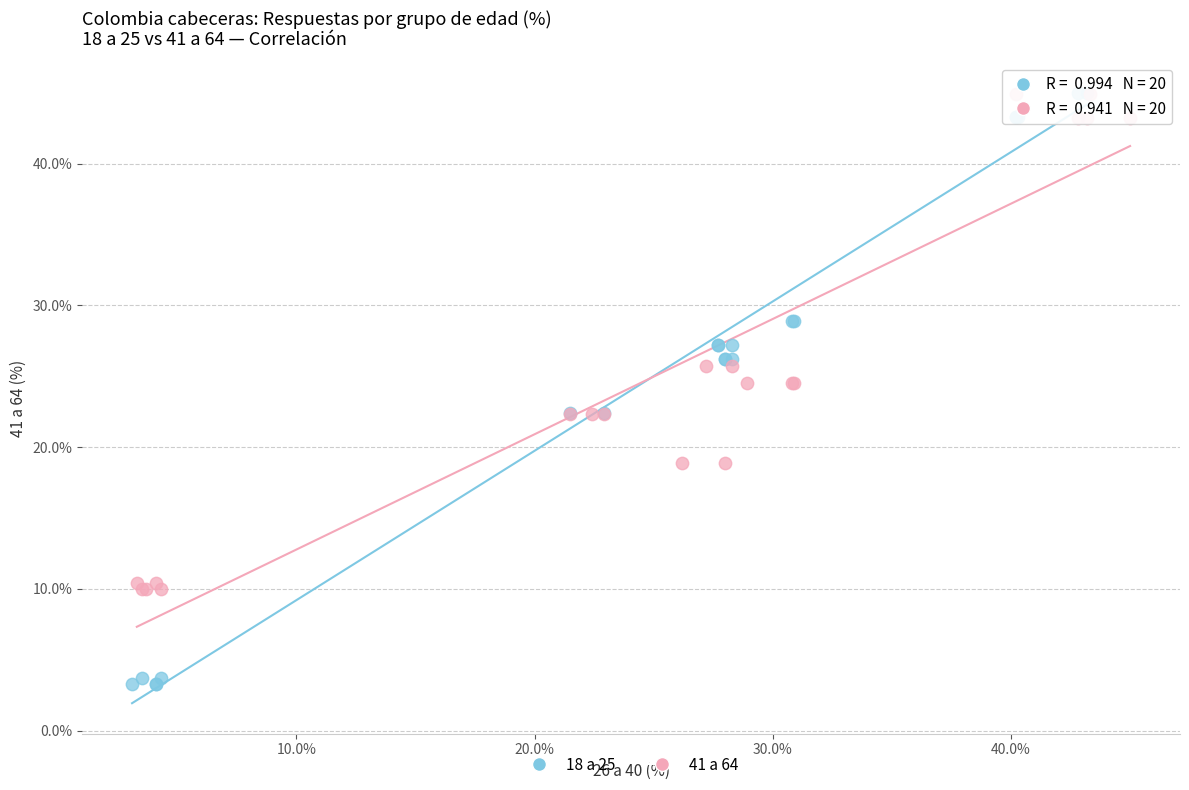

Which series contains the lowest Y value?

18 a 25